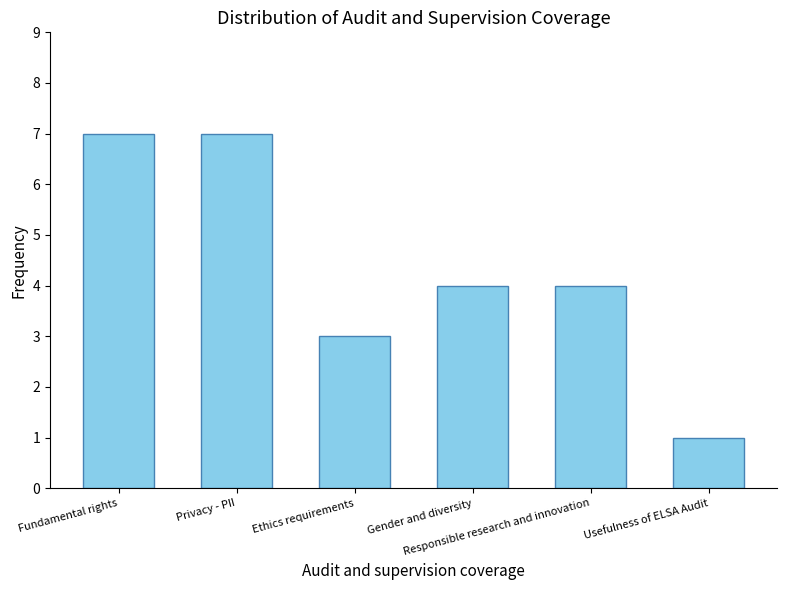

How many values are between 3 and 7?

5